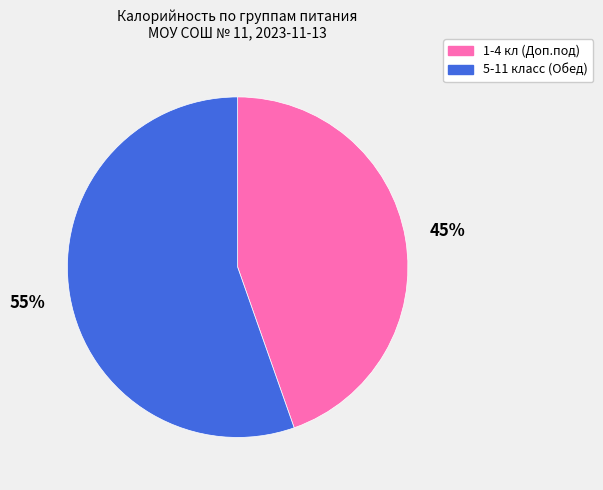

Do 5-11 класс (Обед) and 1-4 кл (Доп.под) together represent more than half of the pie?

Yes